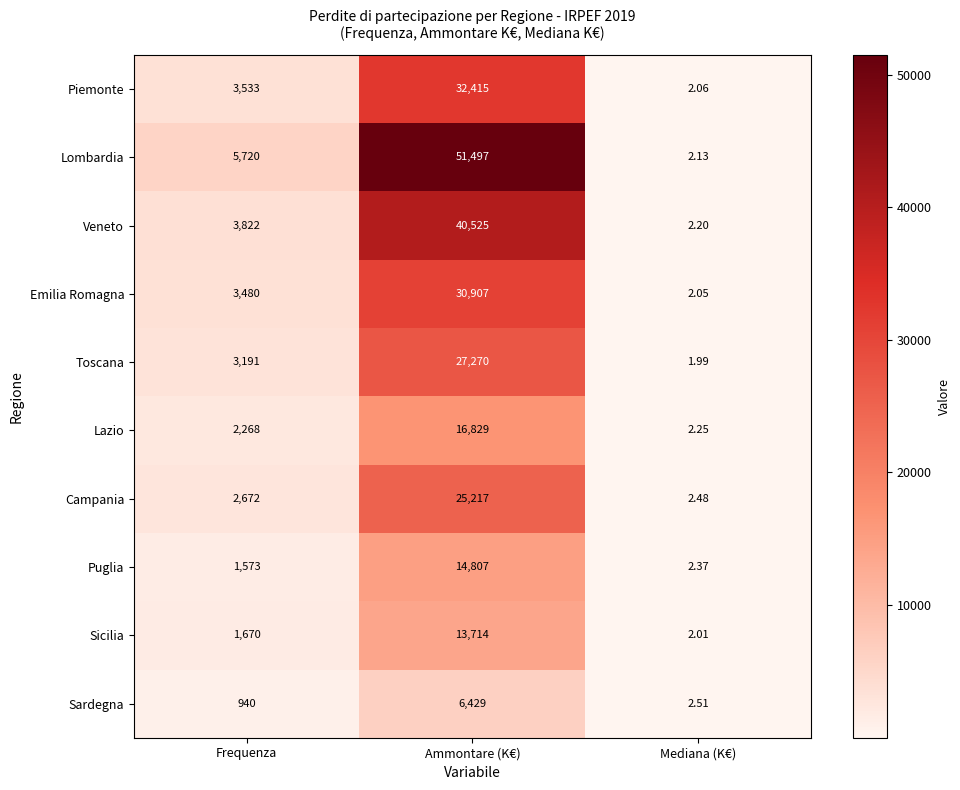

At which label does Puglia reach its minimum?

Mediana (K€)